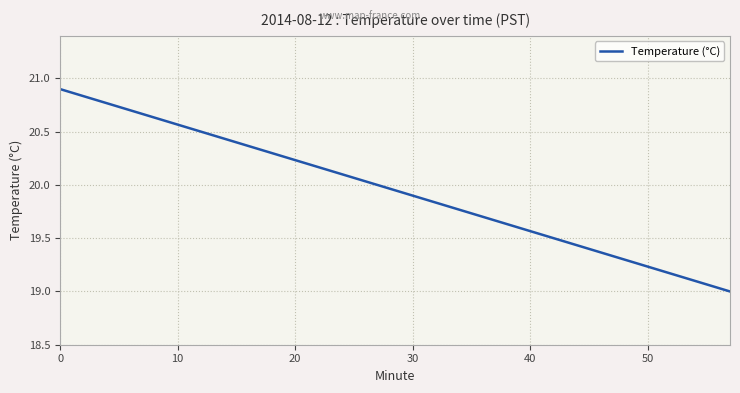

List the labels in order of value, smallest first.

57, 54, 51, 48, 45, 42, 39, 36, 33, 30, 27, 24, 21, 18, 15, 12, 9, 6, 3, 0